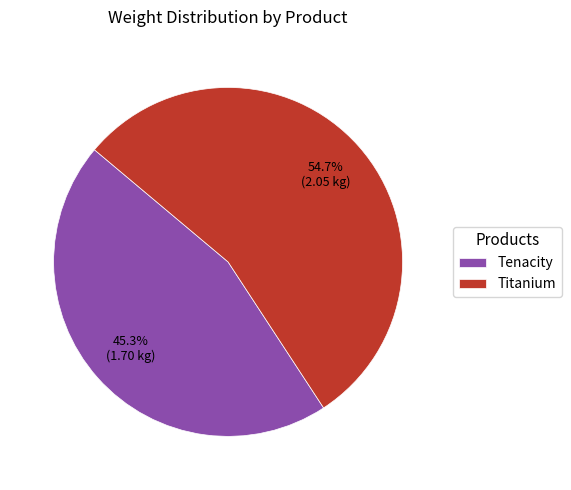

Approximately how many times larger is the value at Titanium compared to Tenacity?

1.2